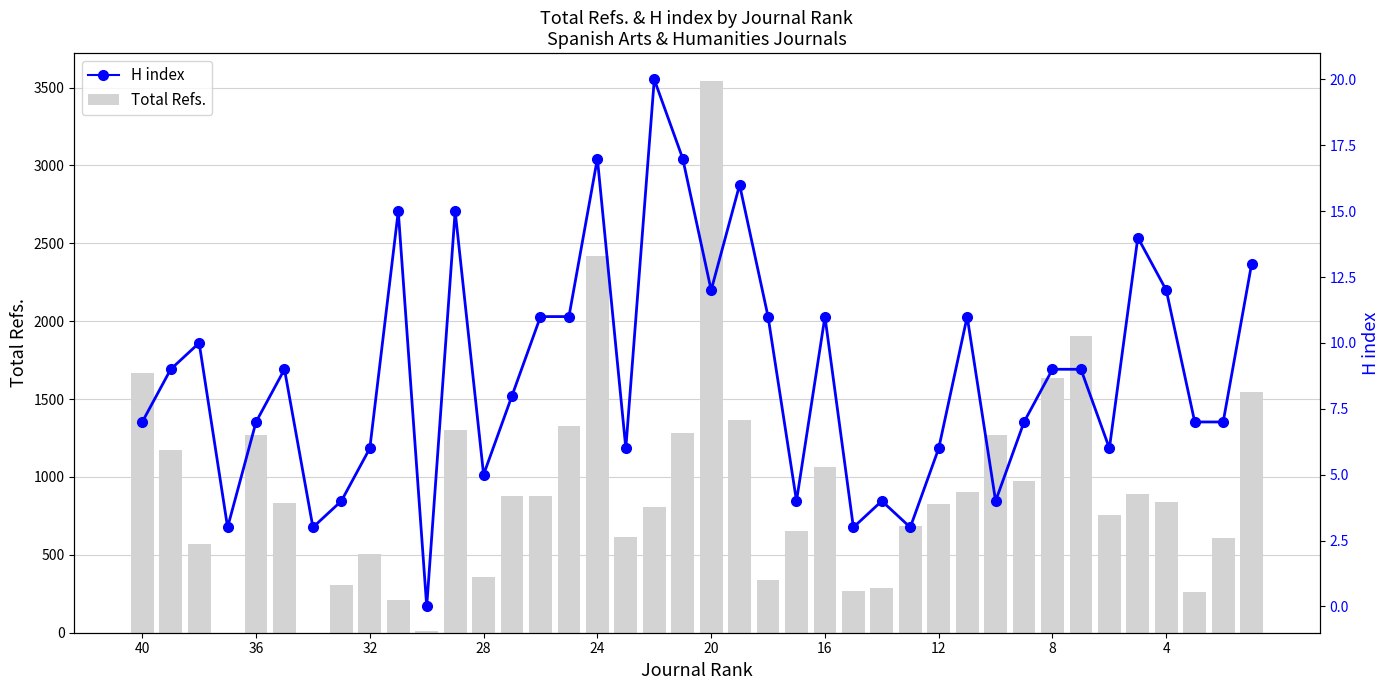

Reading left to right, transcribe all the data shown in this chart.

Total Refs.: 1666	1174	569	0	1267	834	0	306	503	213	8	1304	358	879	875	1326	2420	615	807	1284	3544	1366	339	651	1065	268	289	684	825	903	1272	974	1636	1906	754	889	837	260	605	1548
H index: 7	9	10	3	7	9	3	4	6	15	0	15	5	8	11	11	17	6	20	17	12	16	11	4	11	3	4	3	6	11	4	7	9	9	6	14	12	7	7	13